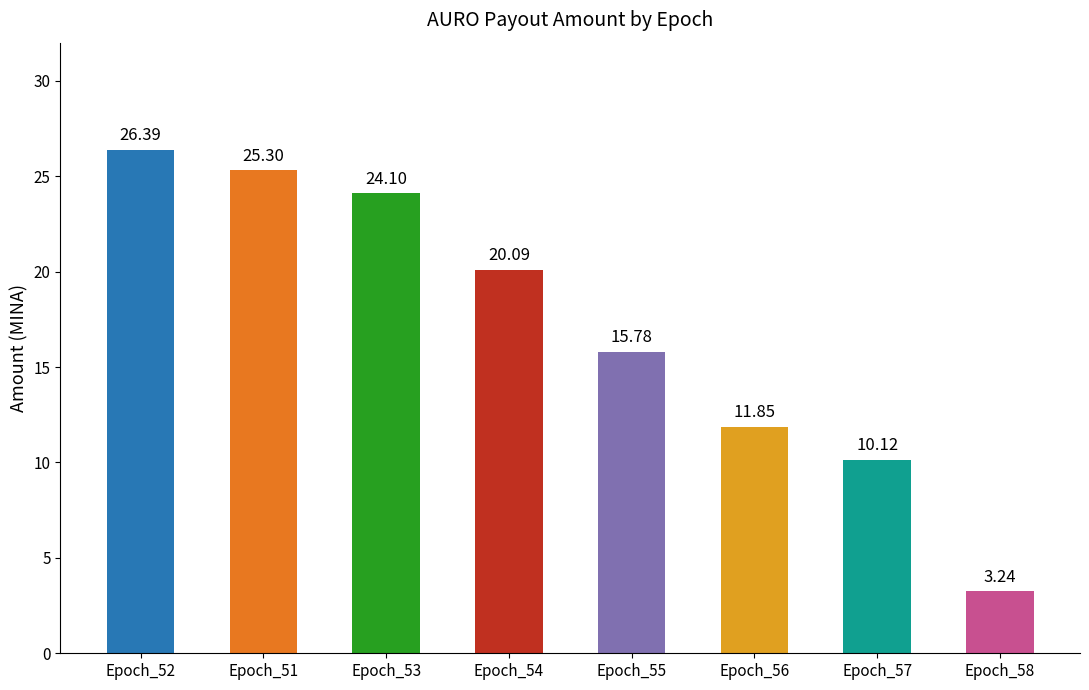

How many series are shown in this chart?

1